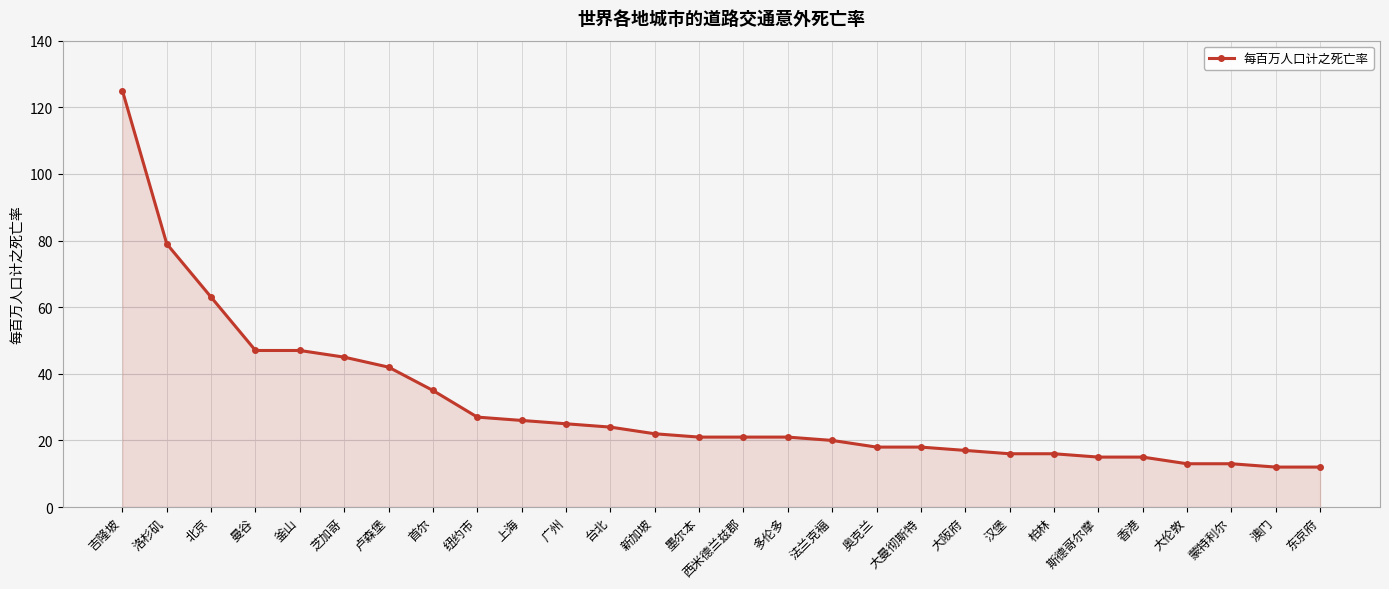

What is the difference between the values at 广州 and 纽约市?

2